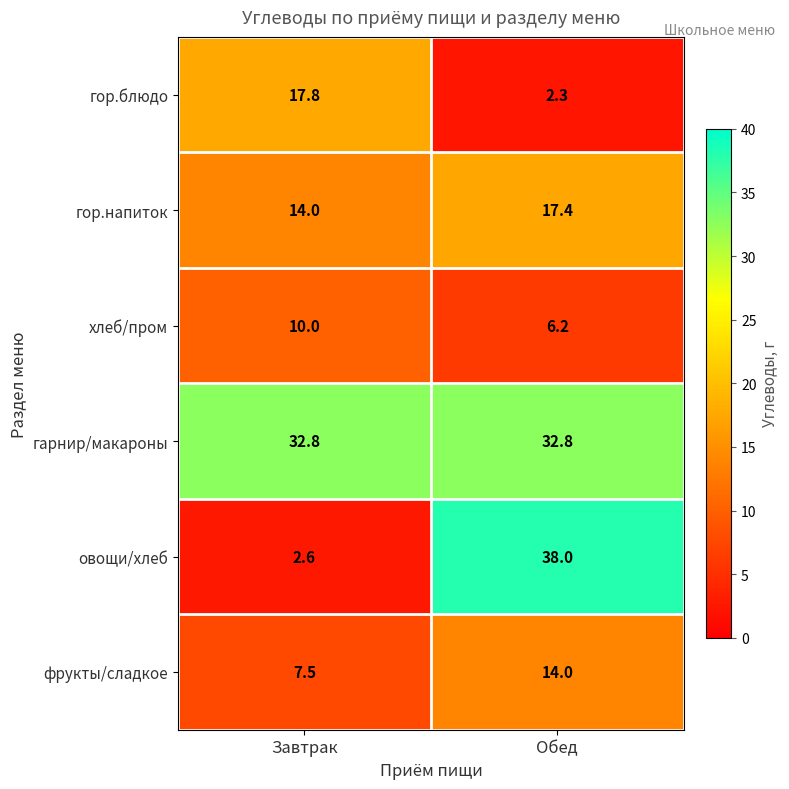

What is the greatest value displayed?

38.0